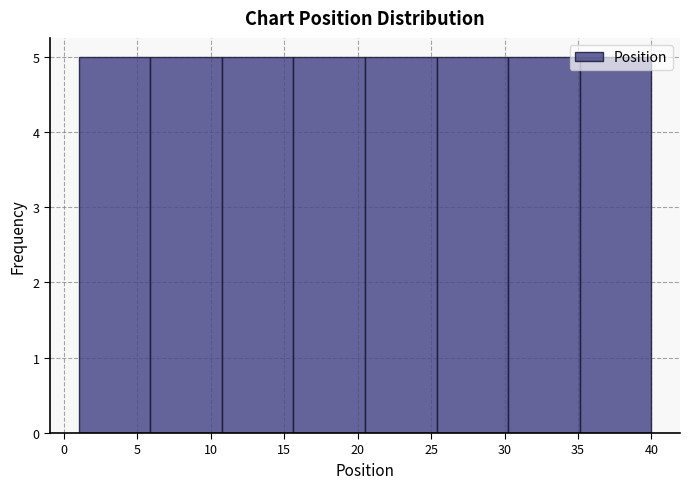

Reading left to right, transcribe this chart: for each bar, give the range it covers on the x-axis and its height. Neither the bar edges nor the heights are printed on the chart, so give them approximately, as read against the axes.

1.0 to 6.0: 5
6.0 to 11.0: 5
11.0 to 15.5: 5
15.5 to 20.5: 5
20.5 to 25.5: 5
25.5 to 30.5: 5
30.5 to 35.0: 5
35.0 to 40.0: 5